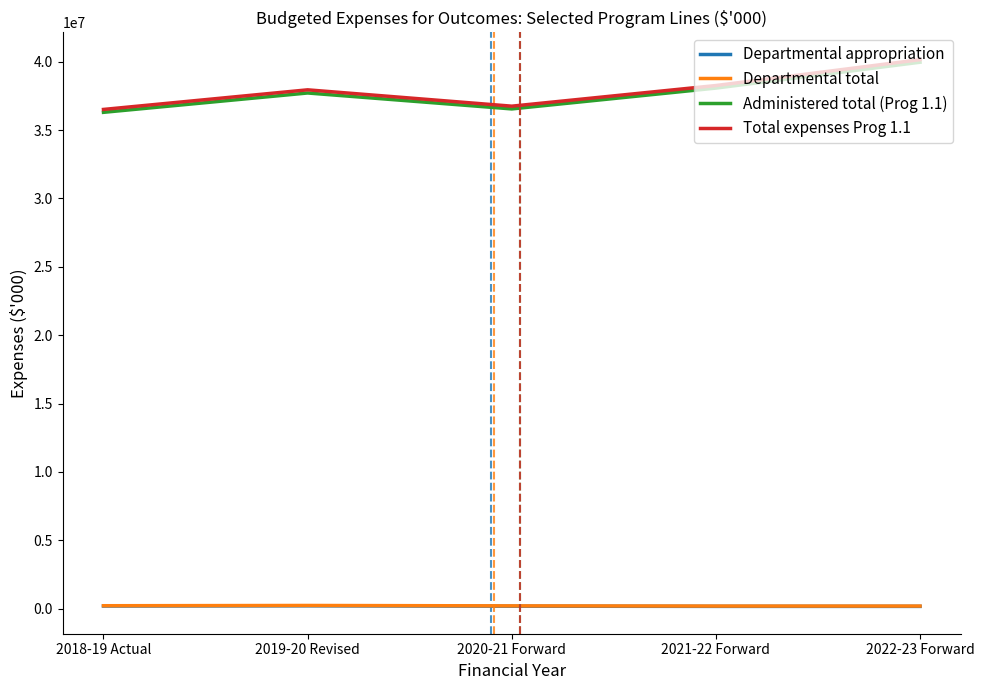

Which series has the largest range (max minus min)?

Administered total (Prog 1.1)